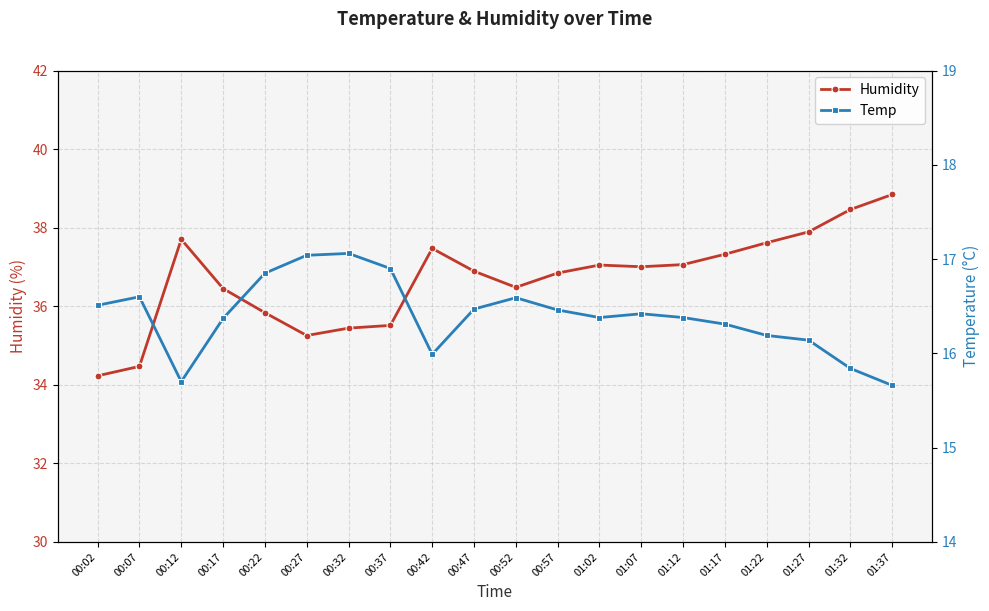

True or false: Temp and Humidity intersect in this chart.

False